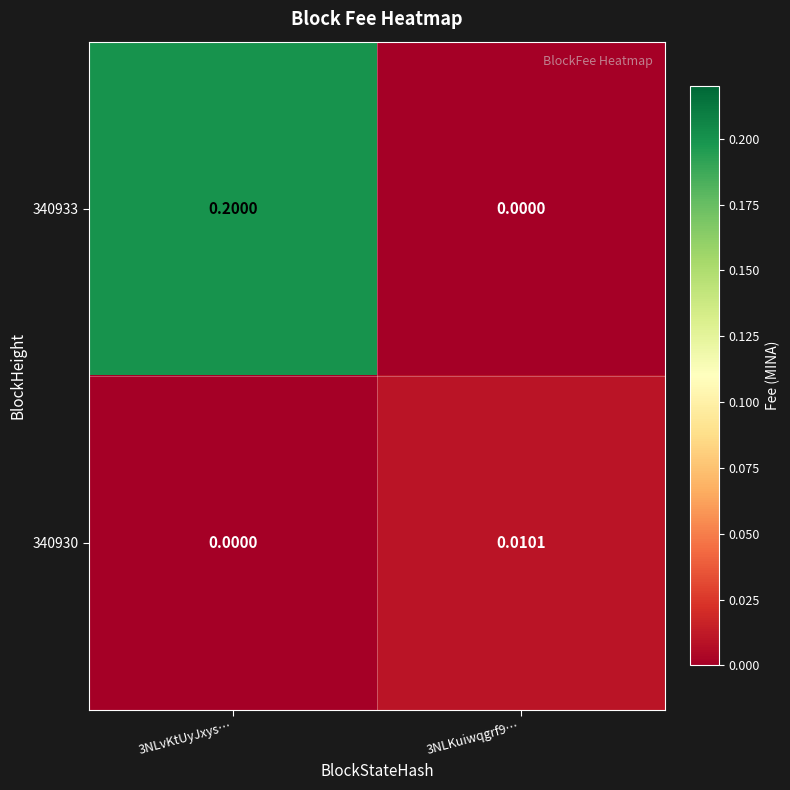

How many series are shown in this chart?

2